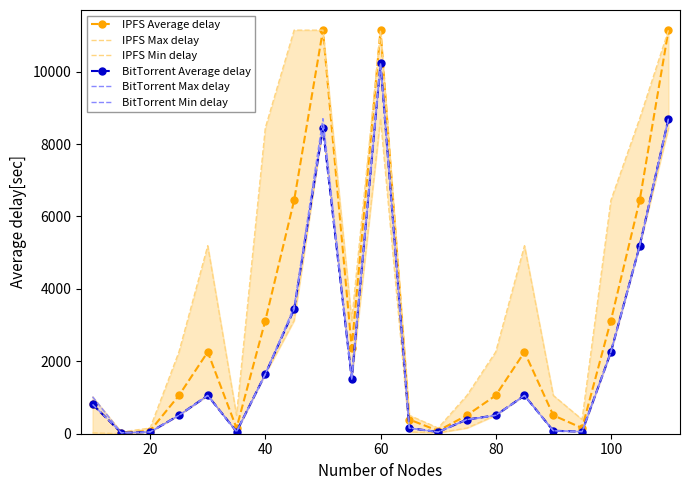

Is it true that IPFS Max delay equals 9013.8 at 19?

False